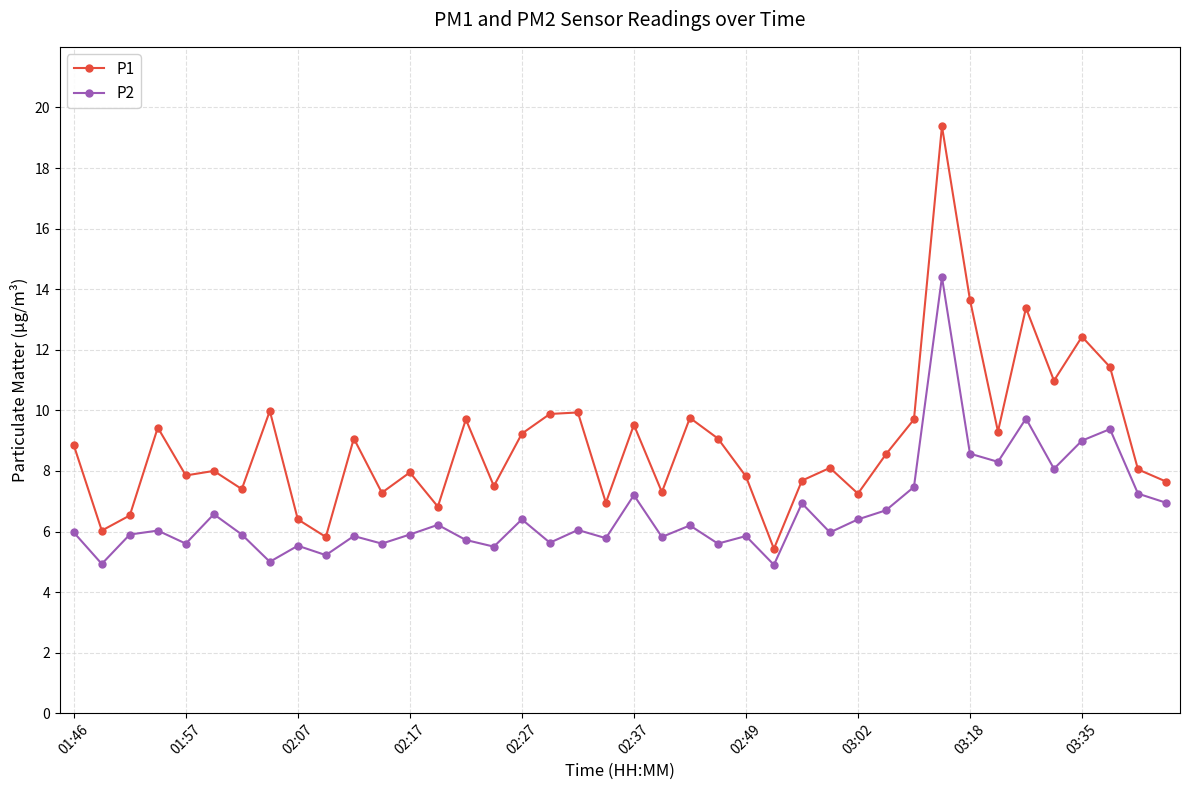

True or false: P1 has more than 0 points higher than both neighbors.

True